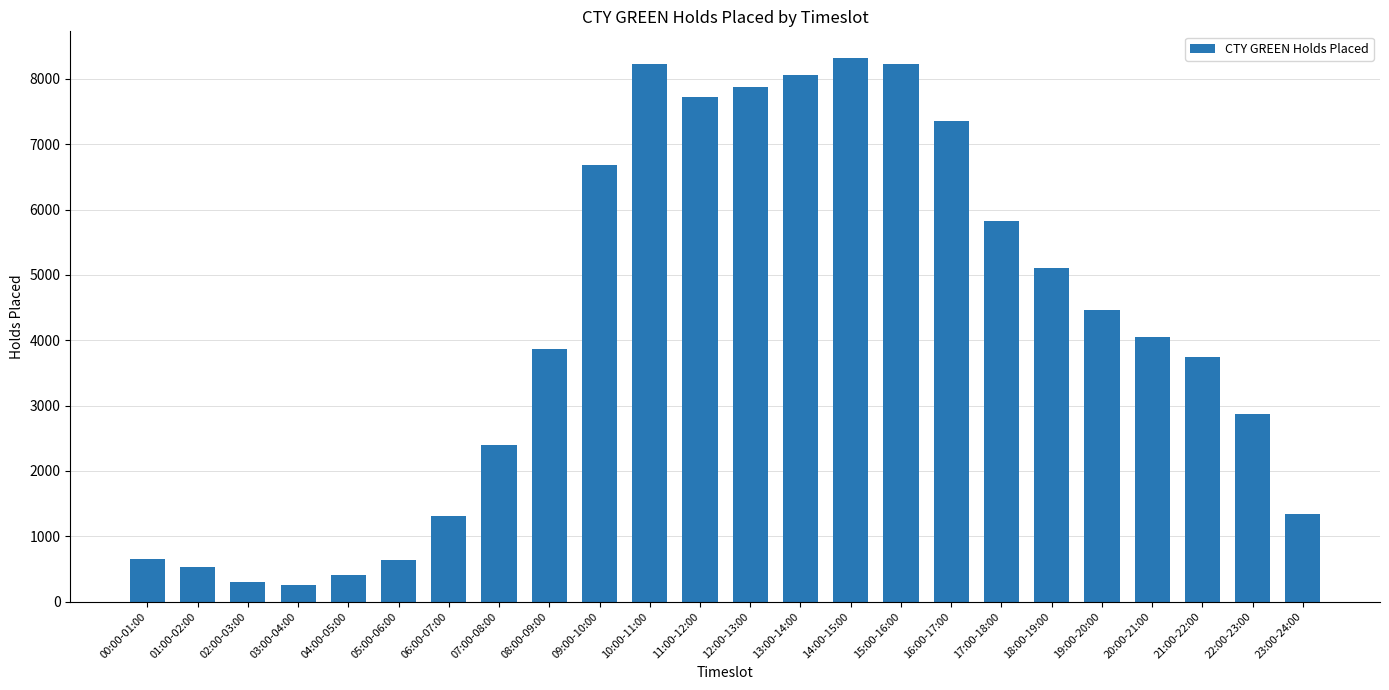

What is the difference between the values at 00:00-01:00 and 10:00-11:00?

7578